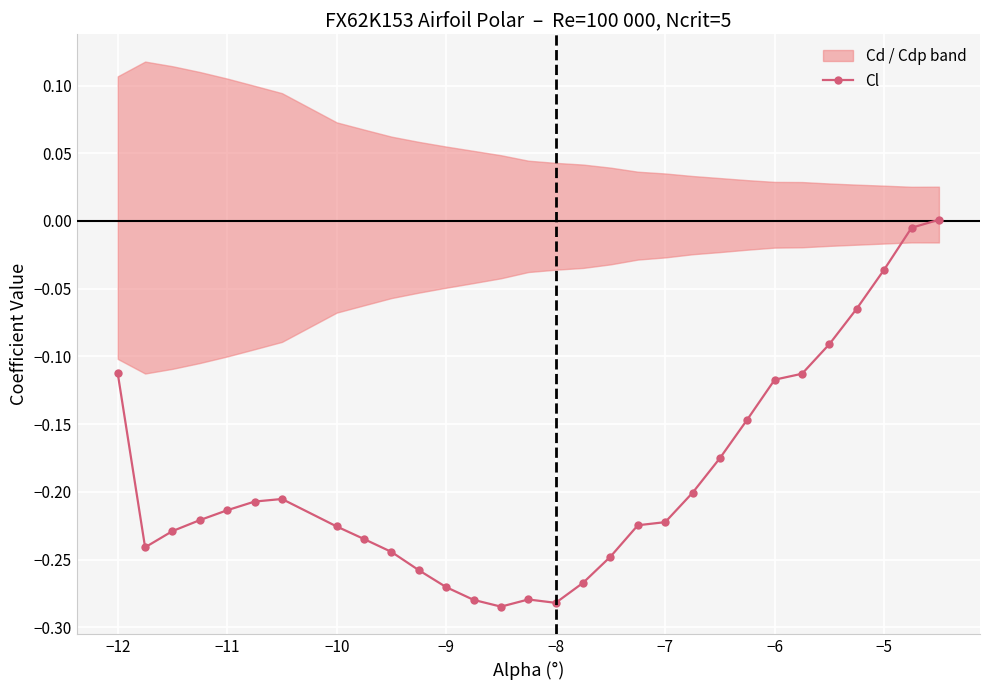

How many values are above zero?

1